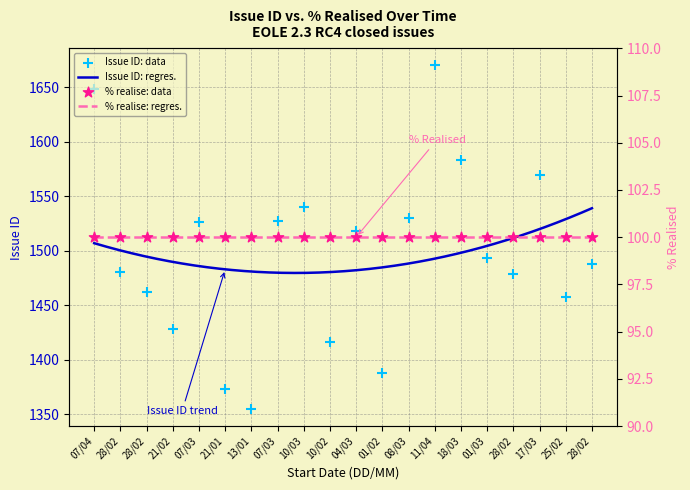

Approximately how many times larger is the value at 07/03 compared to 21/02?

1.1